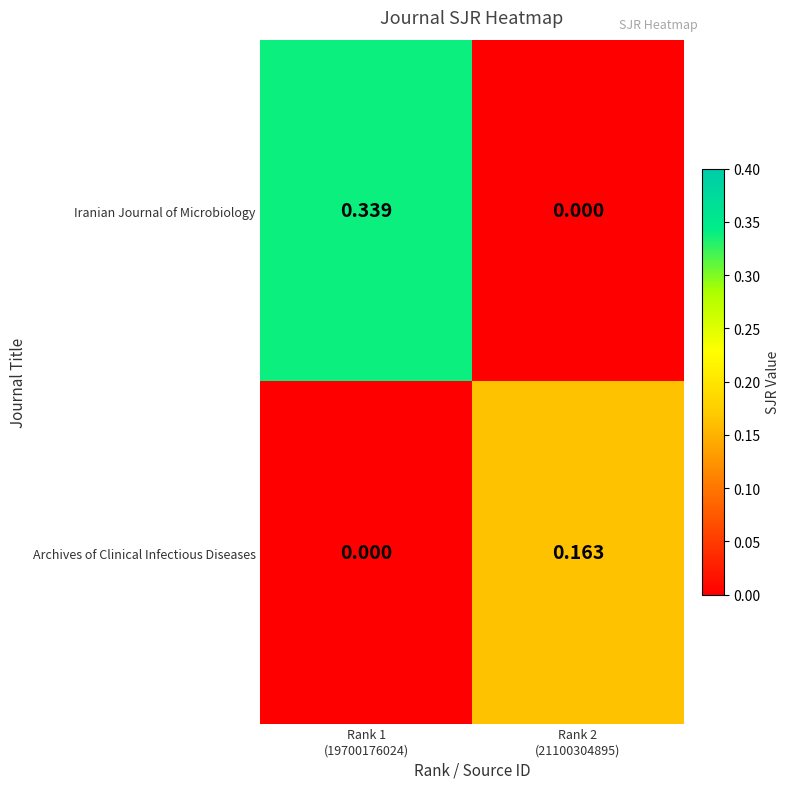

Which series has the largest range (max minus min)?

Iranian Journal of Microbiology